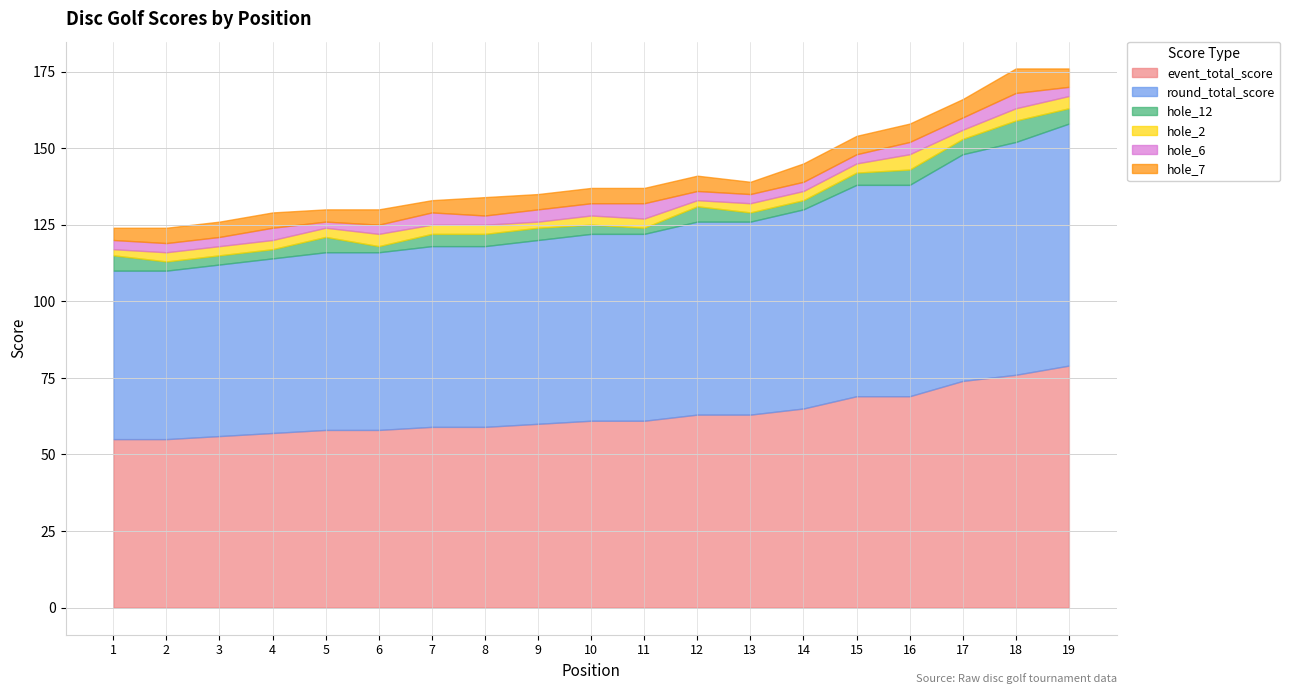

Which series has the largest range (max minus min)?

event_total_score